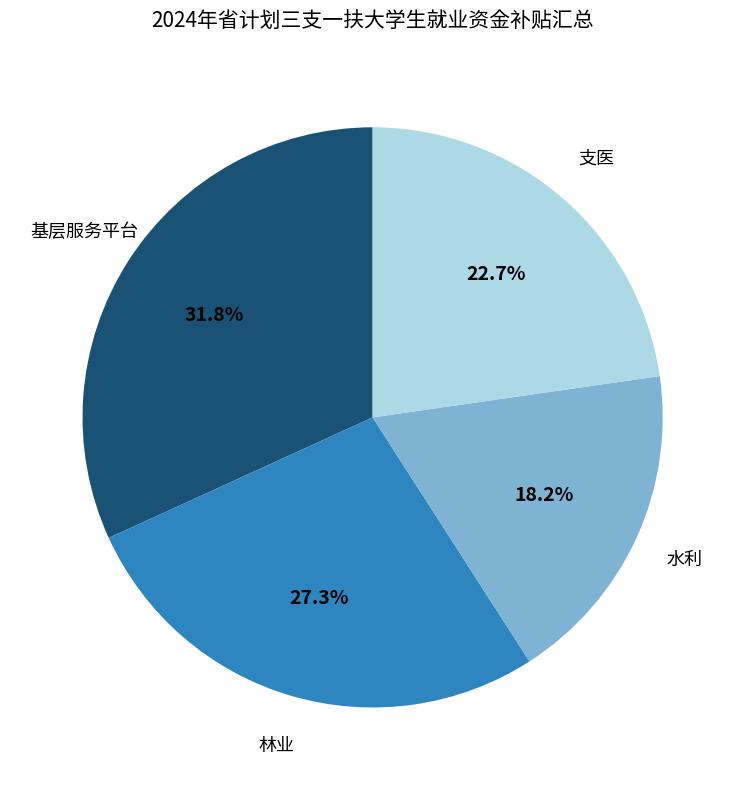

Rank the categories by value from lowest to highest.

水利, 支医, 林业, 基层服务平台